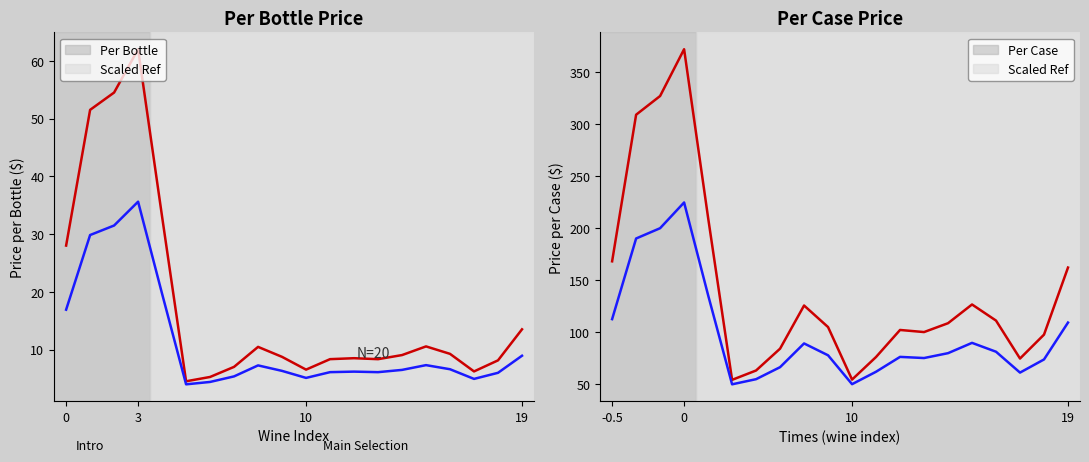

Reading left to right, transcribe all the data shown in this chart.

Per Bottle: 28.0	51.5	54.5	62.0	33.0	4.5	5.2	7.0	10.5	8.7	6.5	8.3	8.5	8.3	9.0	10.5	9.2	6.2	8.1	13.5
Scaled Ref: 112.4	190.0	199.9	224.6	135.5	49.7	54.7	66.2	89.0	77.6	49.8	61.8	76.1	75.0	79.7	89.6	81.1	61.0	73.6	109.1
Per Case: 168.0	309.0	327.0	372.0	210.0	54.0	63.0	84.0	125.5	104.8	54.2	76.0	102.0	100.0	108.5	126.5	111.0	74.5	97.5	162.0